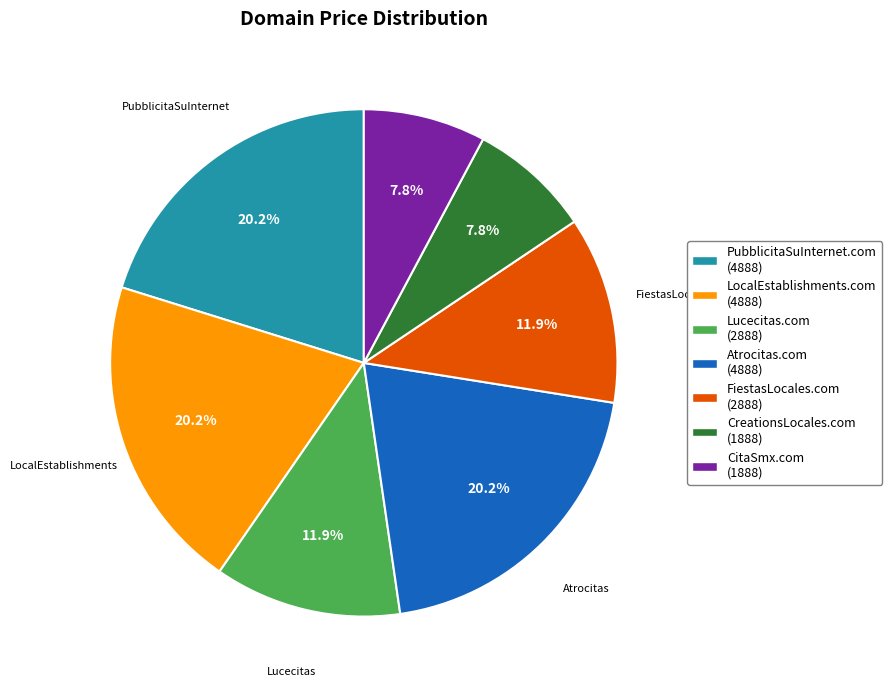

Does any single category account for the majority?

No